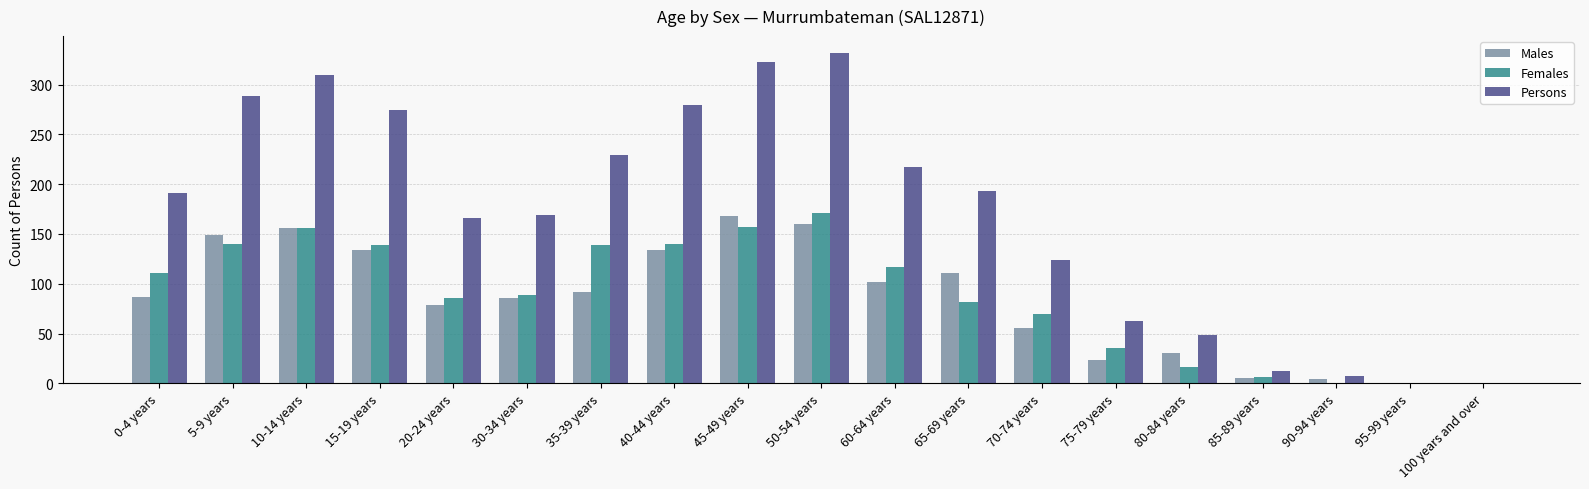

The Females series shows 12 at 75-79 years. True or false?

False